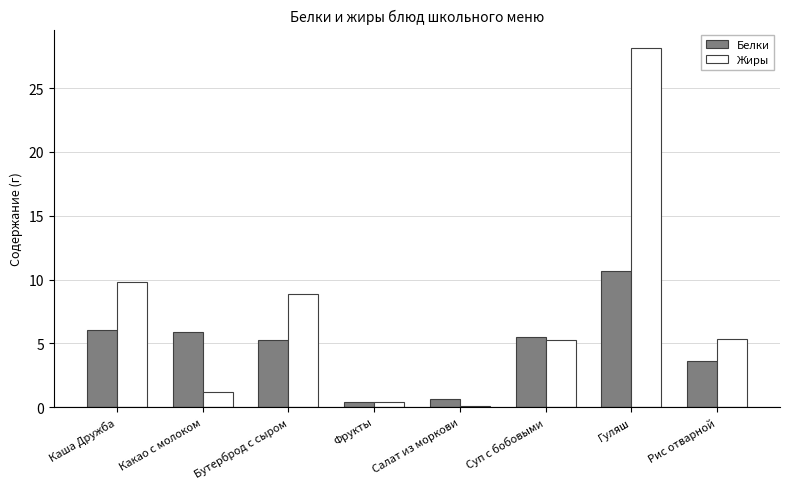

How many groups of bars are there?

8